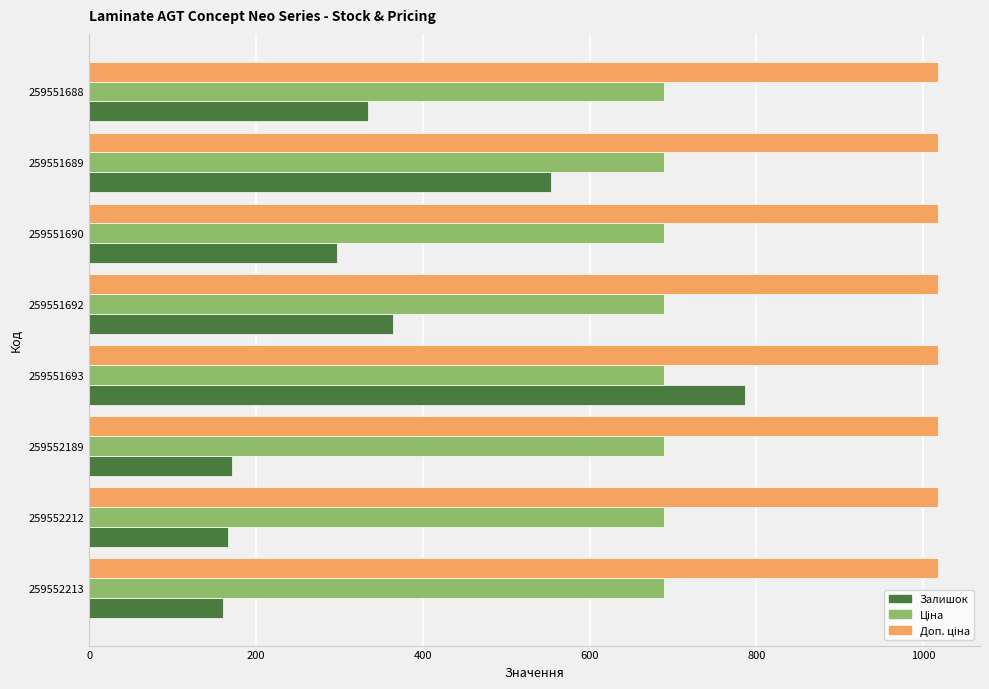

What is the total value across all series at 259551688?

2039.8